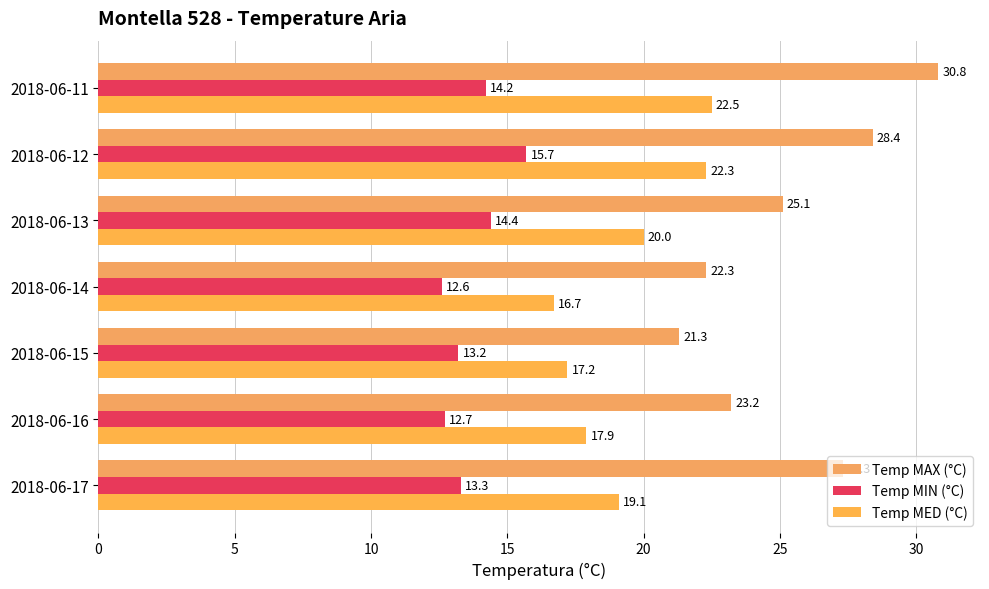

Which series has the widest spread of values?

Temp MAX (°C)